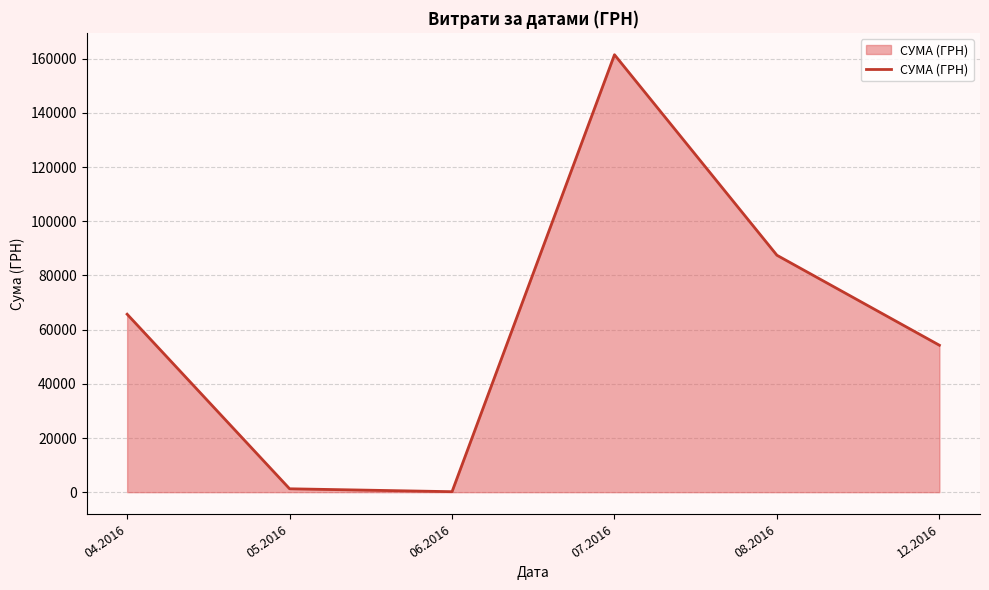

At which label is the value closest to 80846?

08.2016